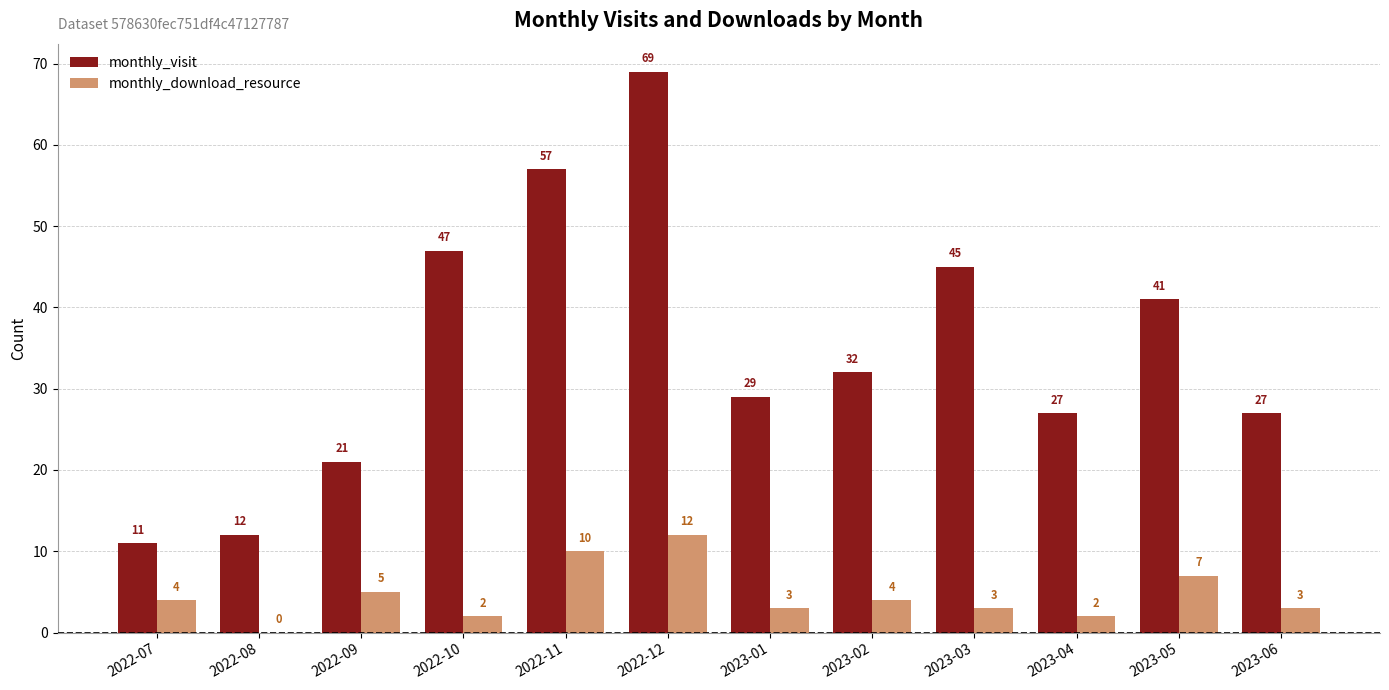

Reading left to right, what are all the values shown in this chart?

monthly_visit: 2022-07=11	2022-08=12	2022-09=21	2022-10=47	2022-11=57	2022-12=69	2023-01=29	2023-02=32	2023-03=45	2023-04=27	2023-05=41	2023-06=27
monthly_download_resource: 2022-07=4	2022-08=0	2022-09=5	2022-10=2	2022-11=10	2022-12=12	2023-01=3	2023-02=4	2023-03=3	2023-04=2	2023-05=7	2023-06=3